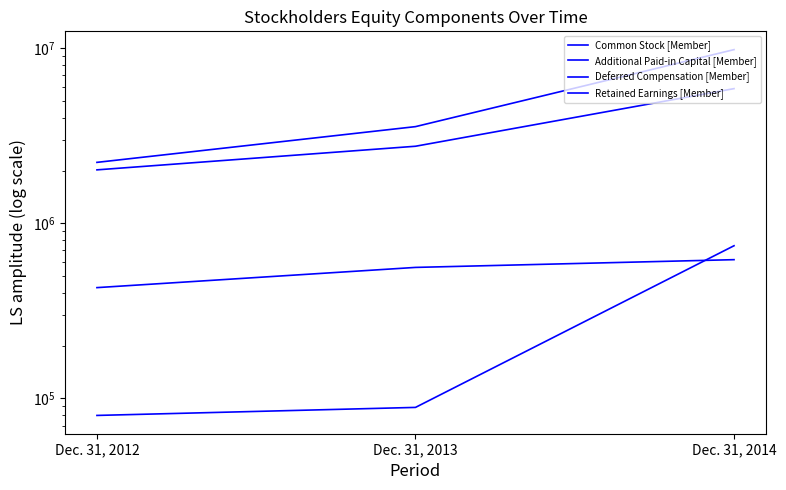

How many series are shown in this chart?

4